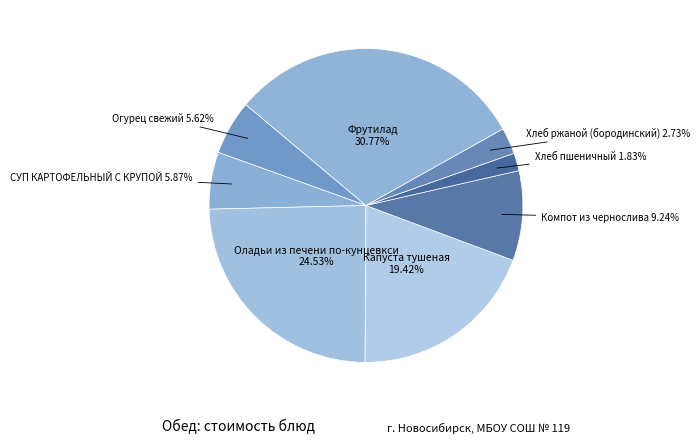

Which has a higher value, СУП КАРТОФЕЛЬНЫЙ С КРУПОЙ or Оладьи из печени по-кунцевкси?

Оладьи из печени по-кунцевкси